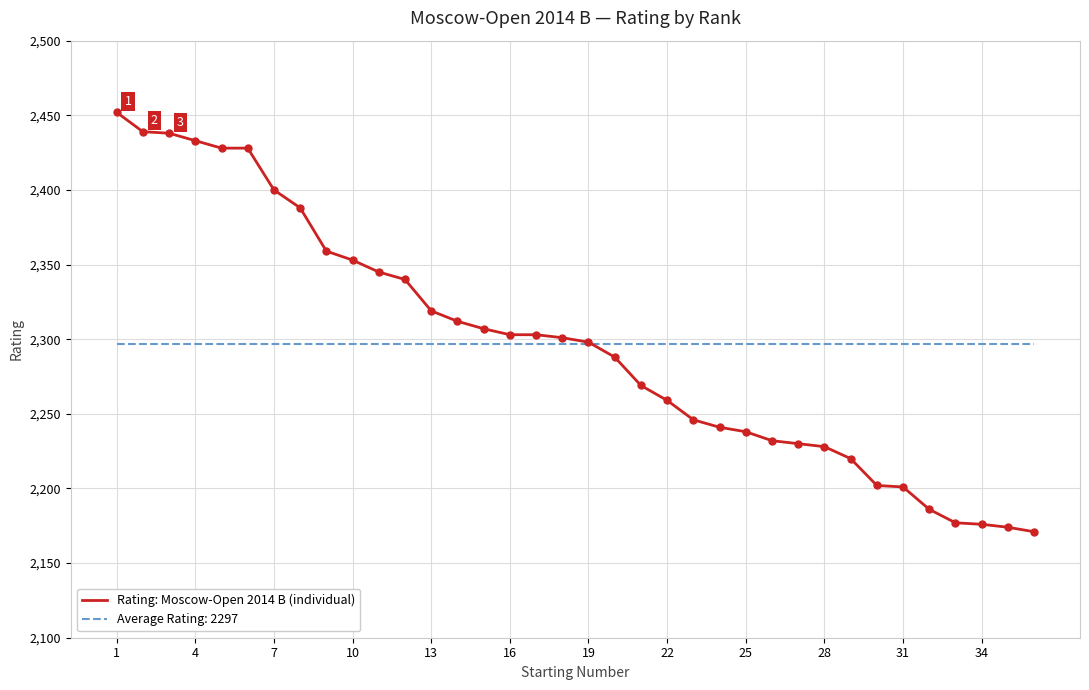

Which series has the largest range (max minus min)?

Rating: Moscow-Open 2014 B (individual)